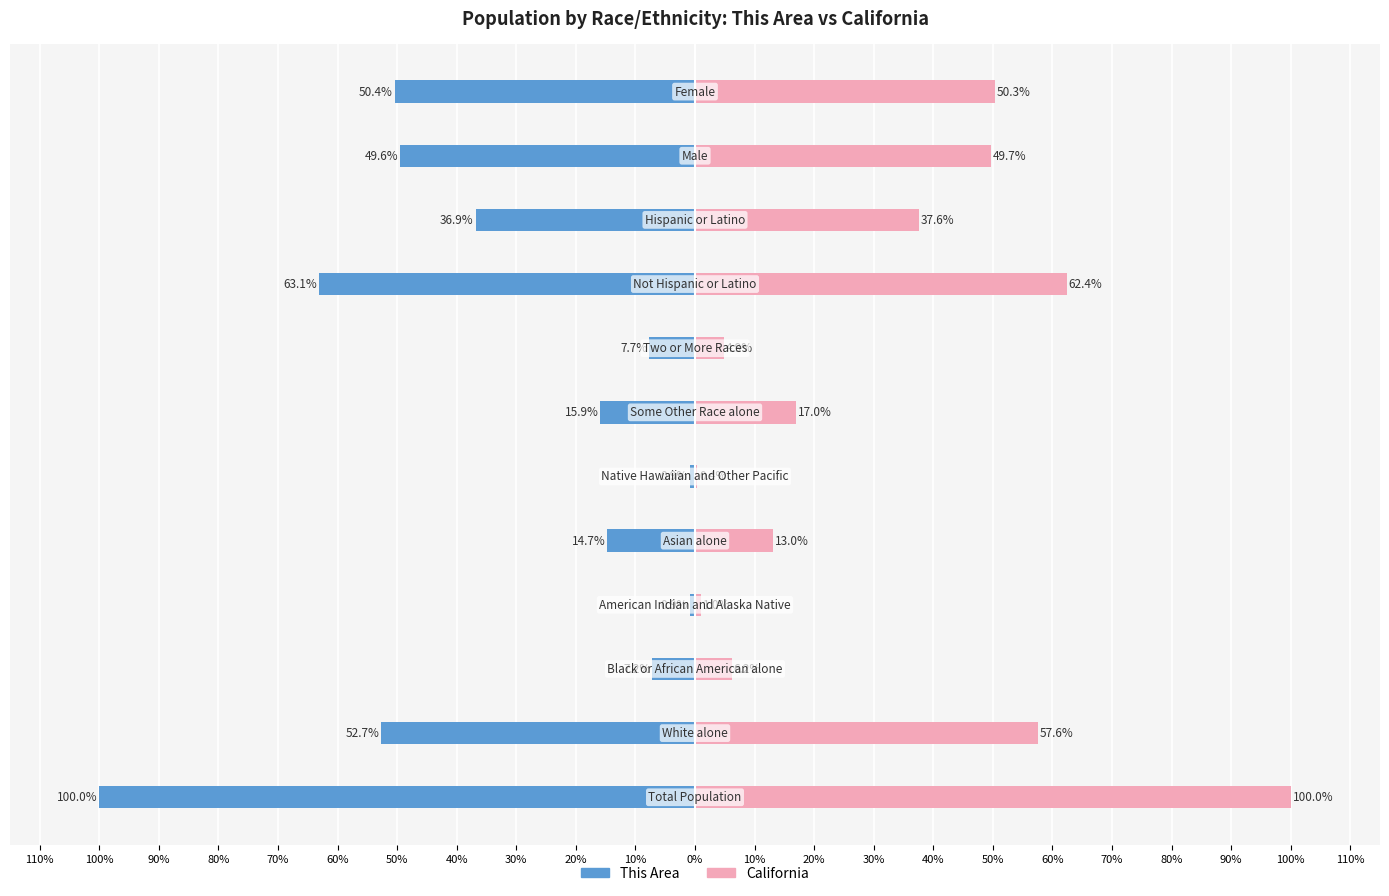

At how many categories does at least one series exceed 46?

5